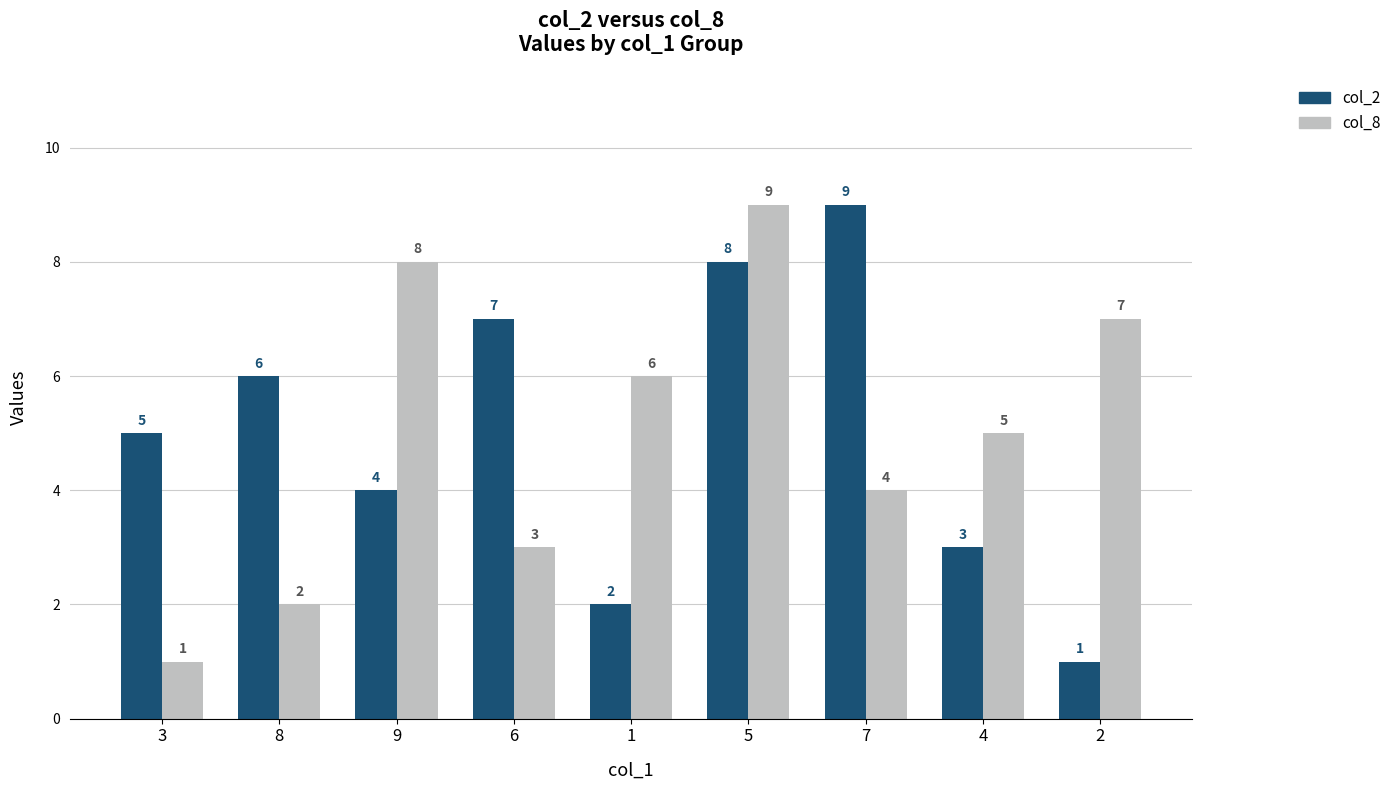

The value of col_2 at 7 is 15. True or false?

False